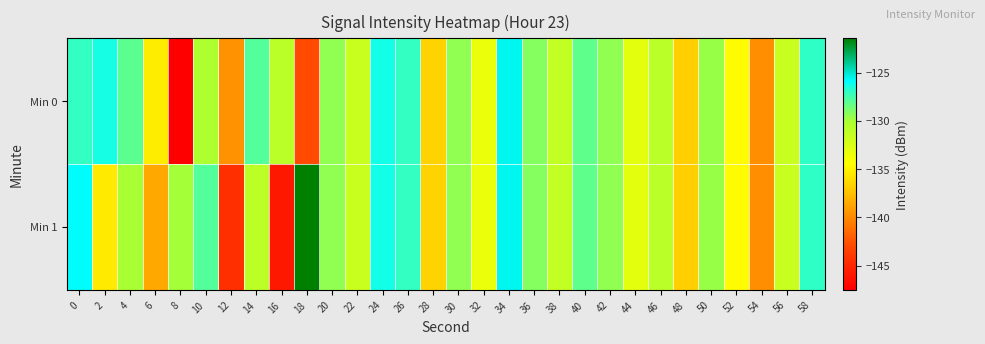

Between 24 and 36, which series saw the biggest shift?

Min 0